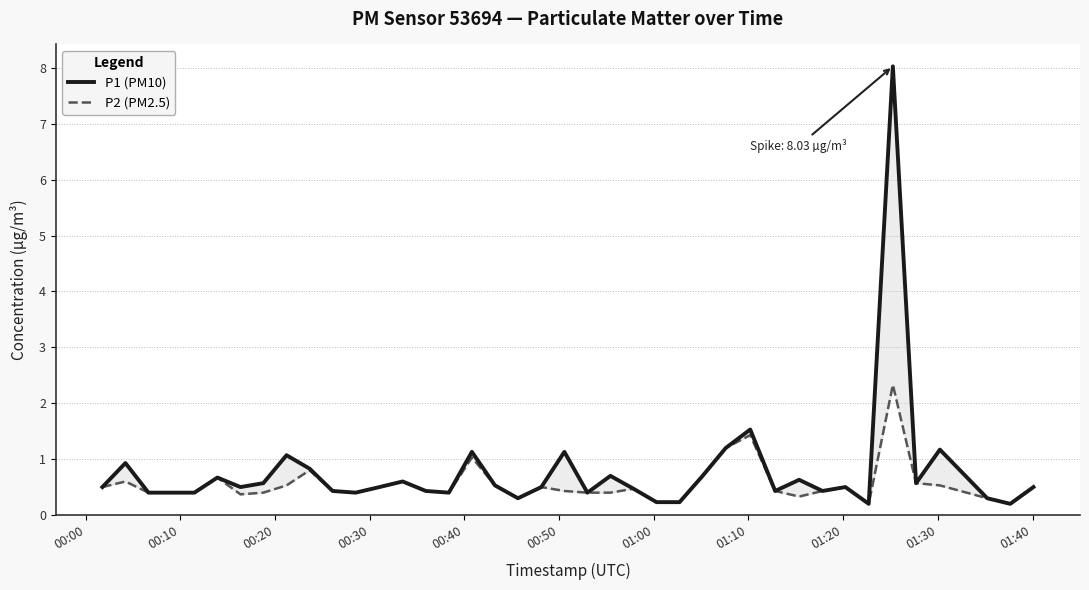

What is the difference between the second highest and minimum values in the P2 (PM2.5) series?

1.2